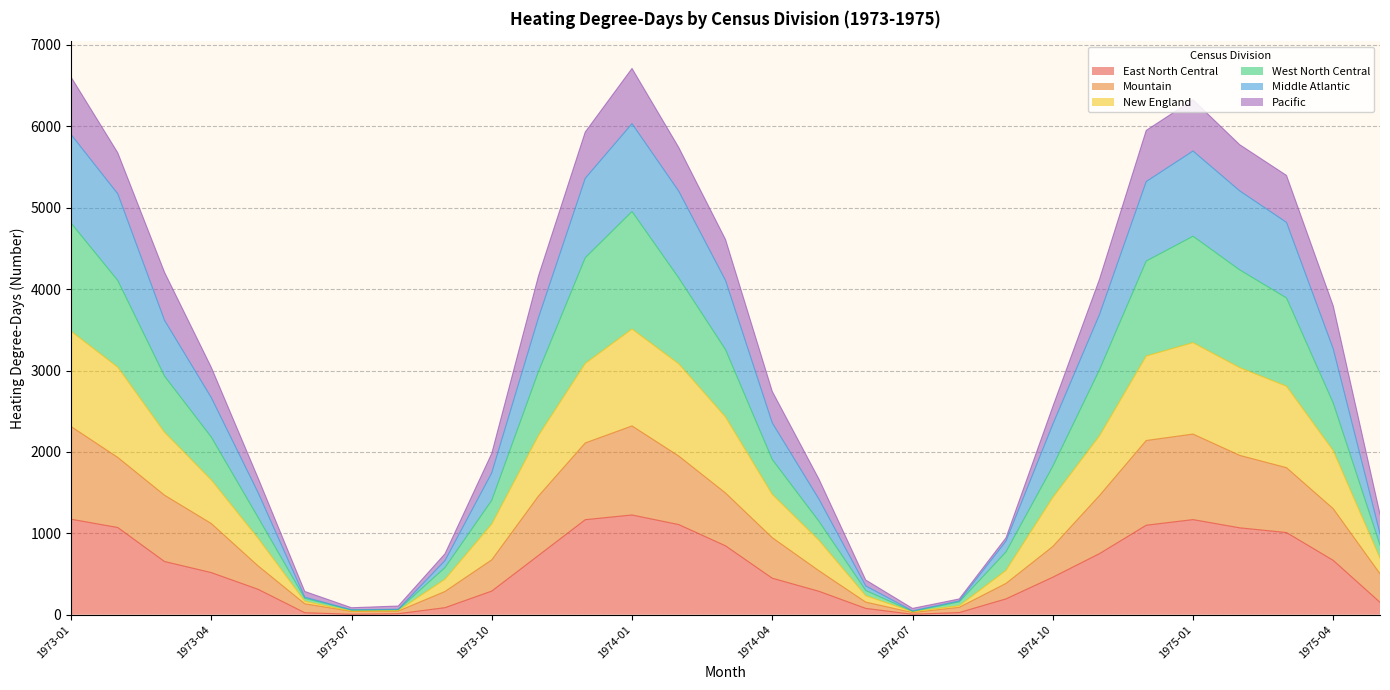

Where is East North Central nearest to the value 615?

1973-03